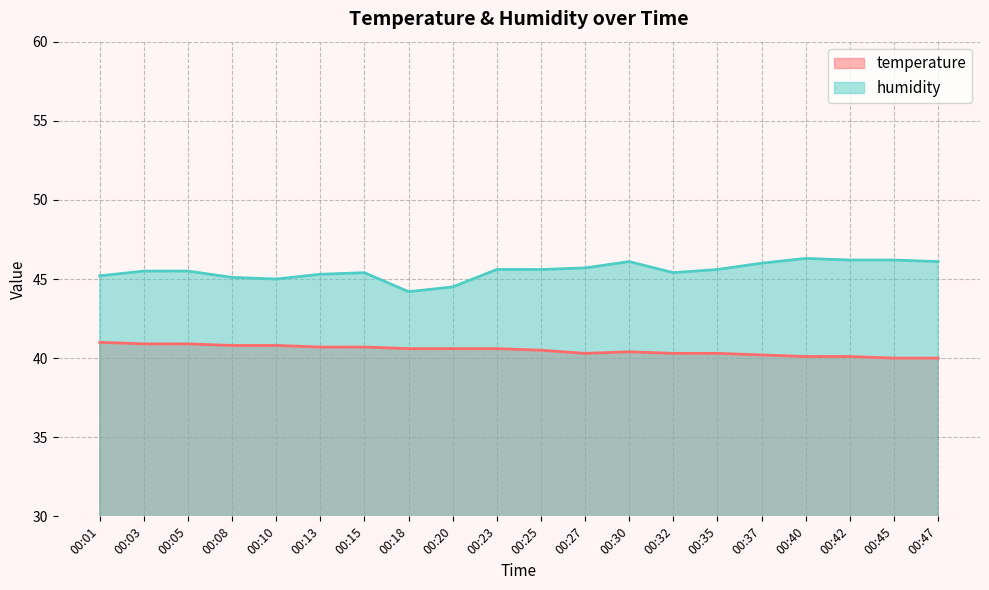

Rank the categories by humidity value from lowest to highest.

00:18, 00:20, 00:10, 00:08, 00:01, 00:13, 00:15, 00:32, 00:03, 00:05, 00:23, 00:25, 00:35, 00:27, 00:37, 00:30, 00:47, 00:42, 00:45, 00:40